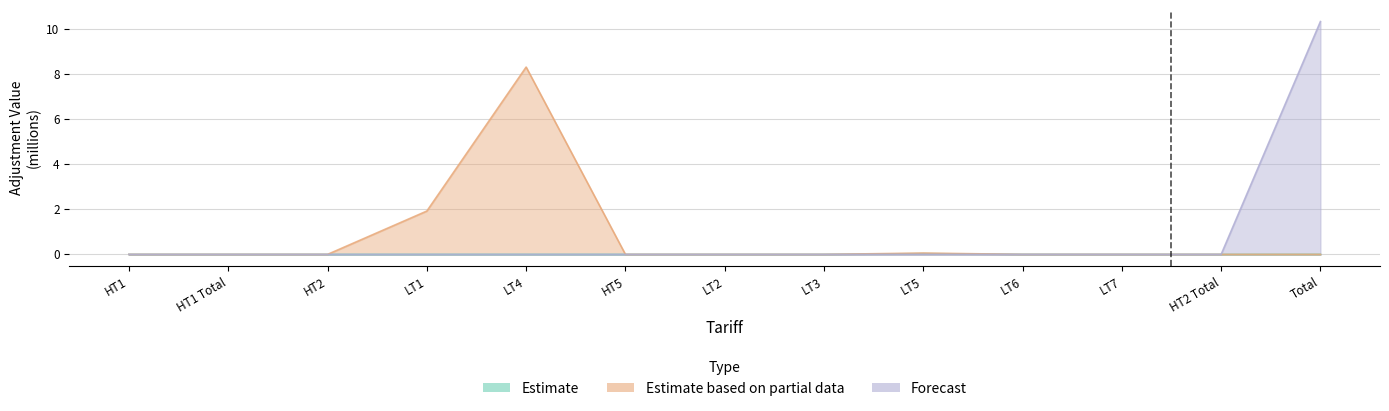

True or false: Estimate has more than 2 points higher than both neighbors.

False